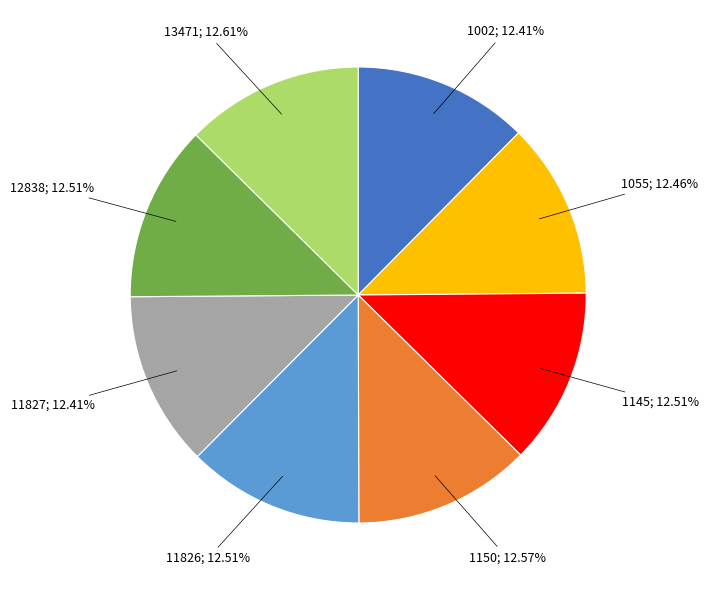

True or false: 13471 accounts for 7% of the total.

False